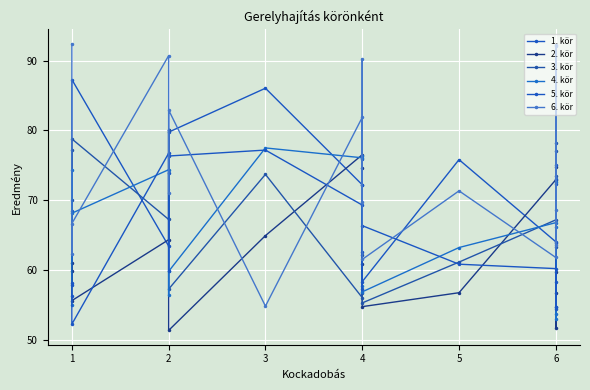

At which category does 1. kör reach its first local peak?

1